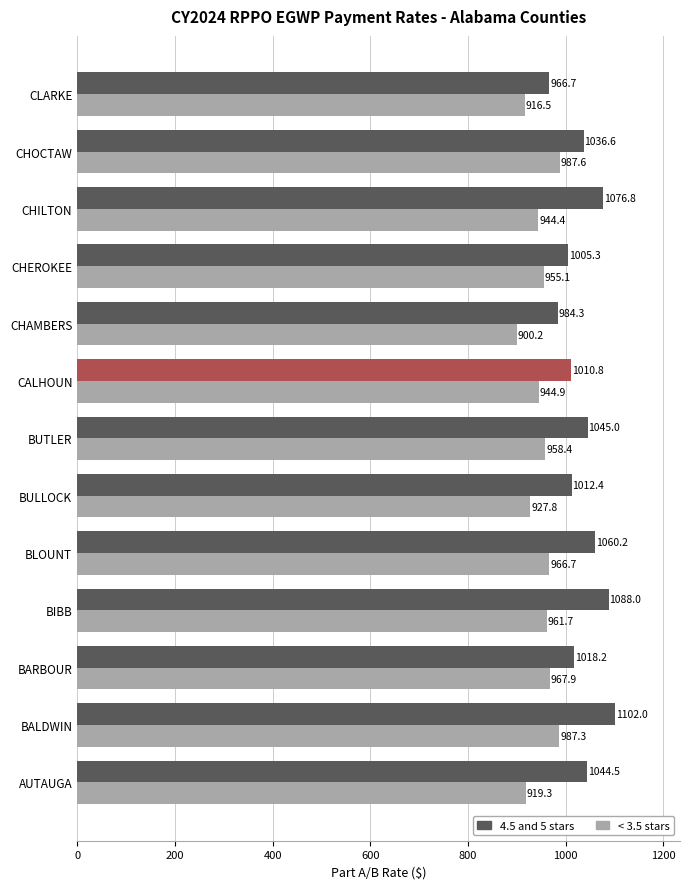

Rank the series by their average value, from lowest to highest.

< 3.5 stars, 4.5 and 5 stars